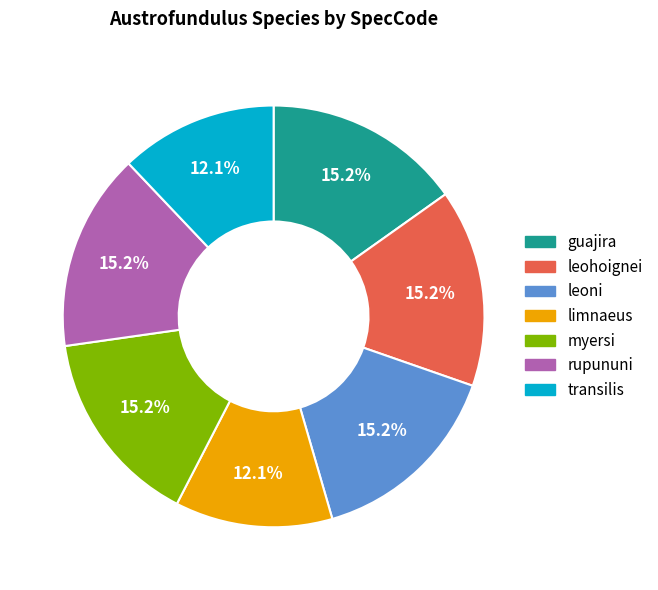

To the nearest percent, what portion does myersi represent?

15%